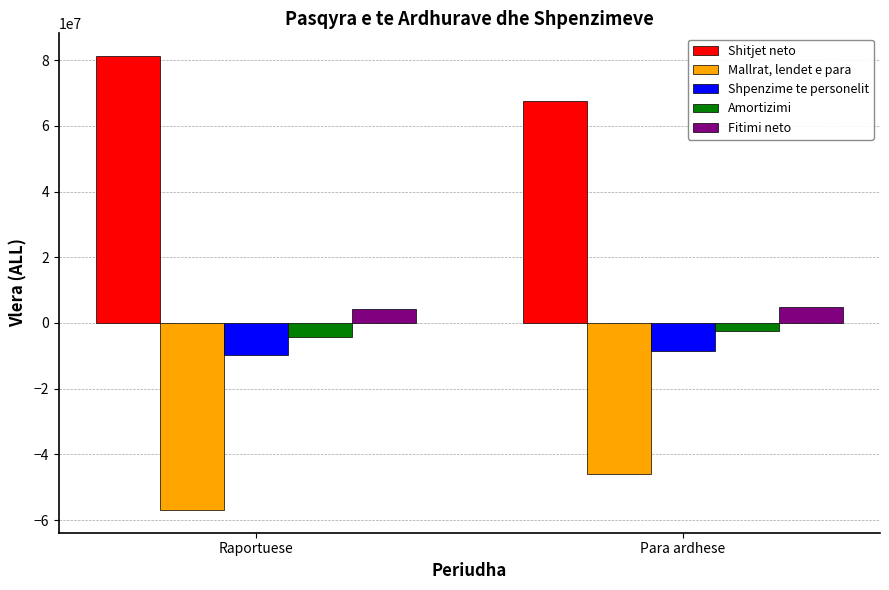

How many bars are there in total?

10